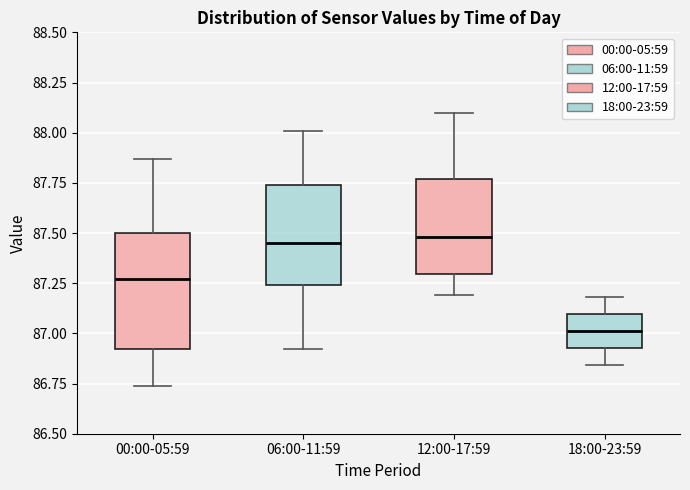

Reading left to right, transcribe this box plot: for each box, give where its median line is, the range the box spans, and where its two whiskers end, as read against the y-axis. The values are not printed on the chart, so give them approximately, as read against the axis.

00:00-05:59: median 87.25, box 86.90 to 87.50, whiskers 86.75 to 87.85
06:00-11:59: median 87.45, box 87.25 to 87.75, whiskers 86.90 to 88.00
12:00-17:59: median 87.50, box 87.30 to 87.75, whiskers 87.20 to 88.10
18:00-23:59: median 87.00, box 86.95 to 87.10, whiskers 86.85 to 87.20